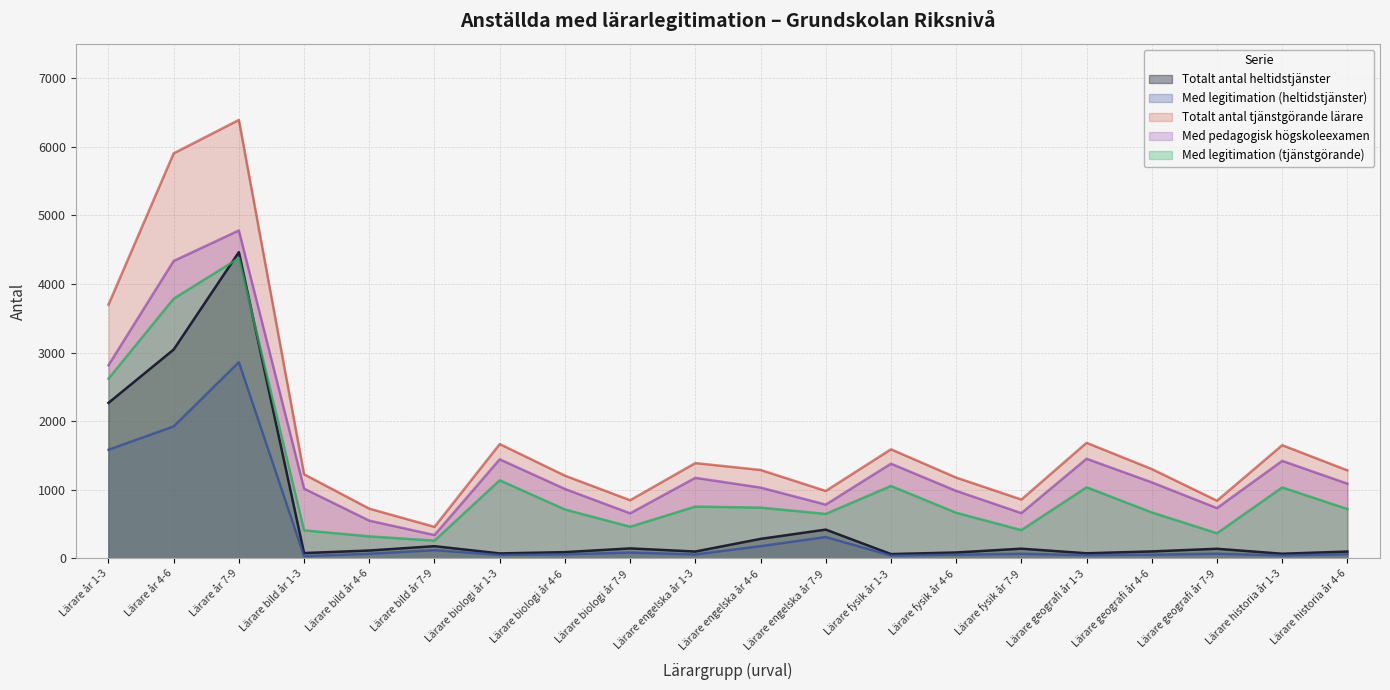

Is the value of Med legitimation (tjänstgörande) at Lärare bild år 7-9 greater than the value of Med pedagogisk högskoleexamen at Lärare historia år 1-3?

No